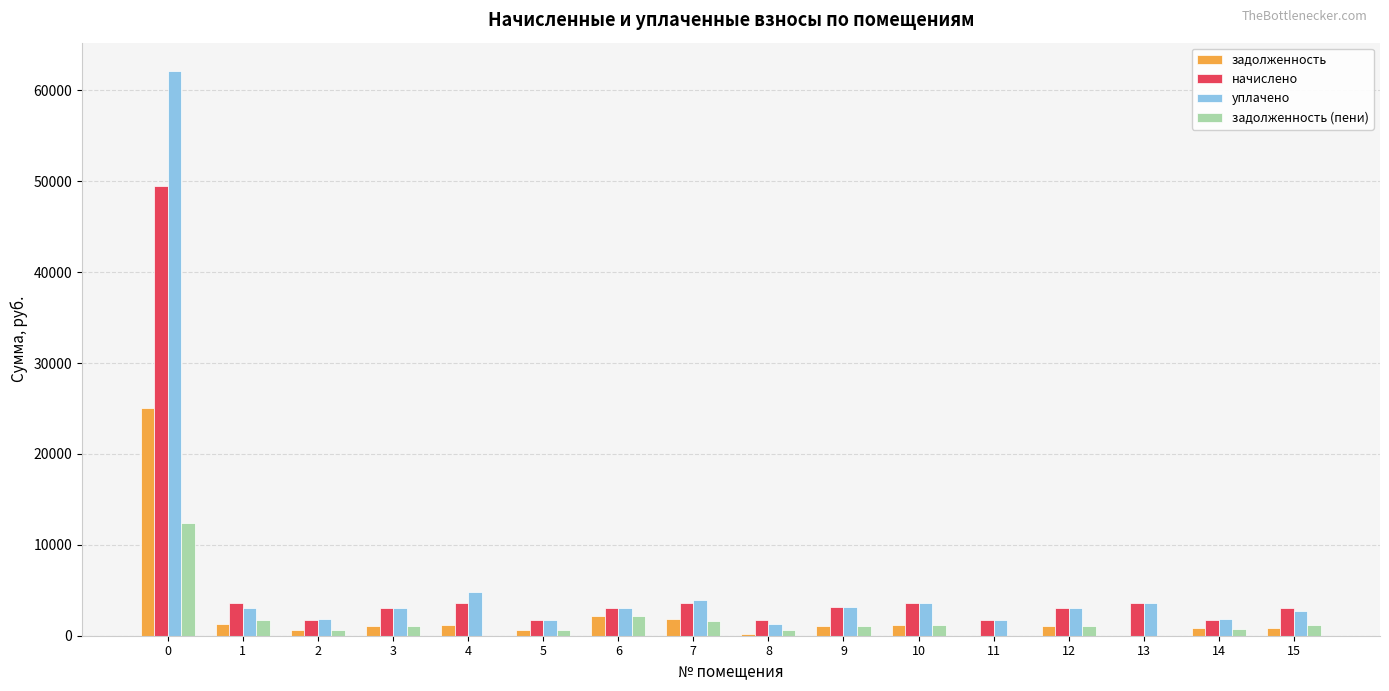

What is the total value across all series at 7?

10978.0